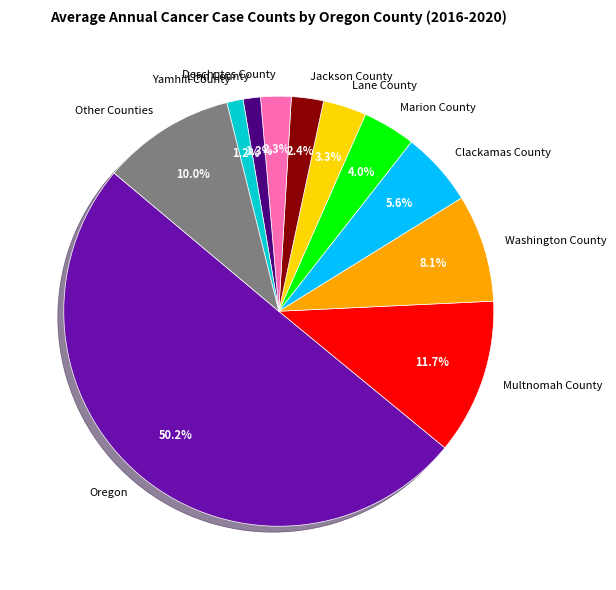

What is the total percentage of Yamhill County and Washington County?

9.3%